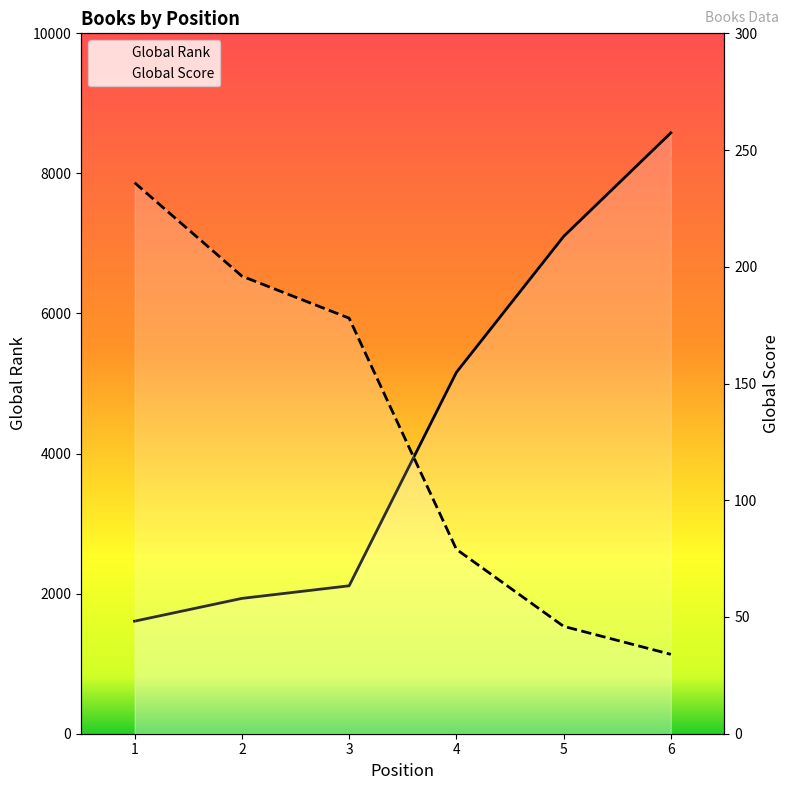

Which series has the widest spread of values?

Global Rank